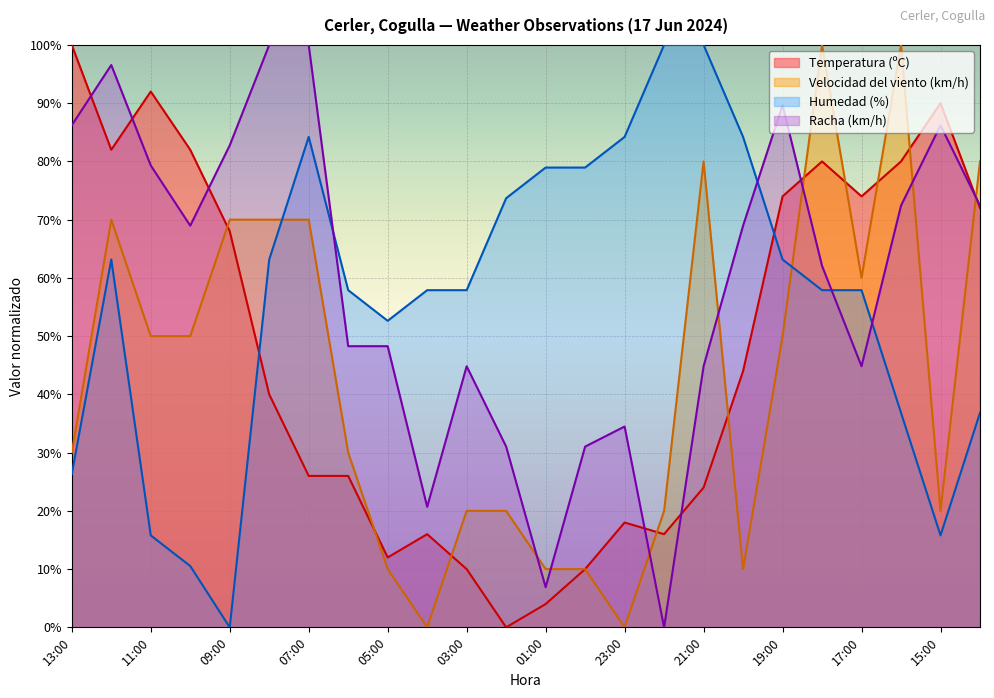

Rank the series by their average value, from lowest to highest.

Velocidad del viento (km/h), Temperatura (ºC), Humedad (%), Racha (km/h)